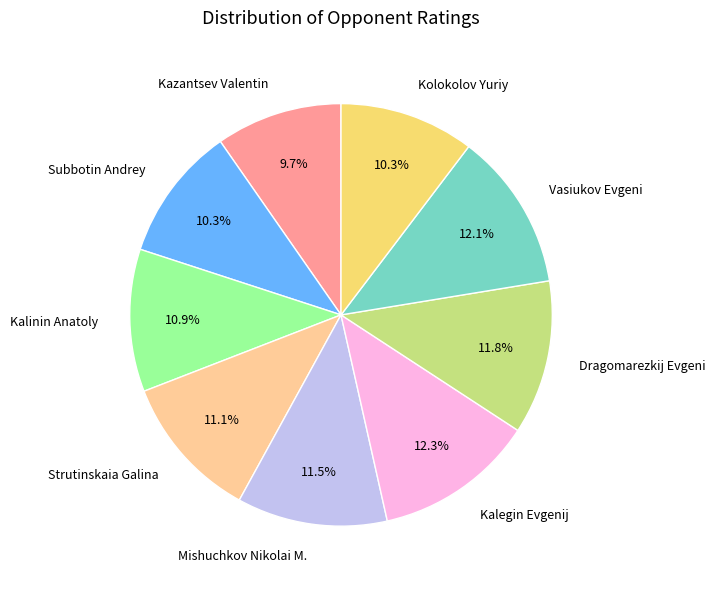

Between Mishuchkov Nikolai M. and Kalegin Evgenij, which is larger?

Kalegin Evgenij